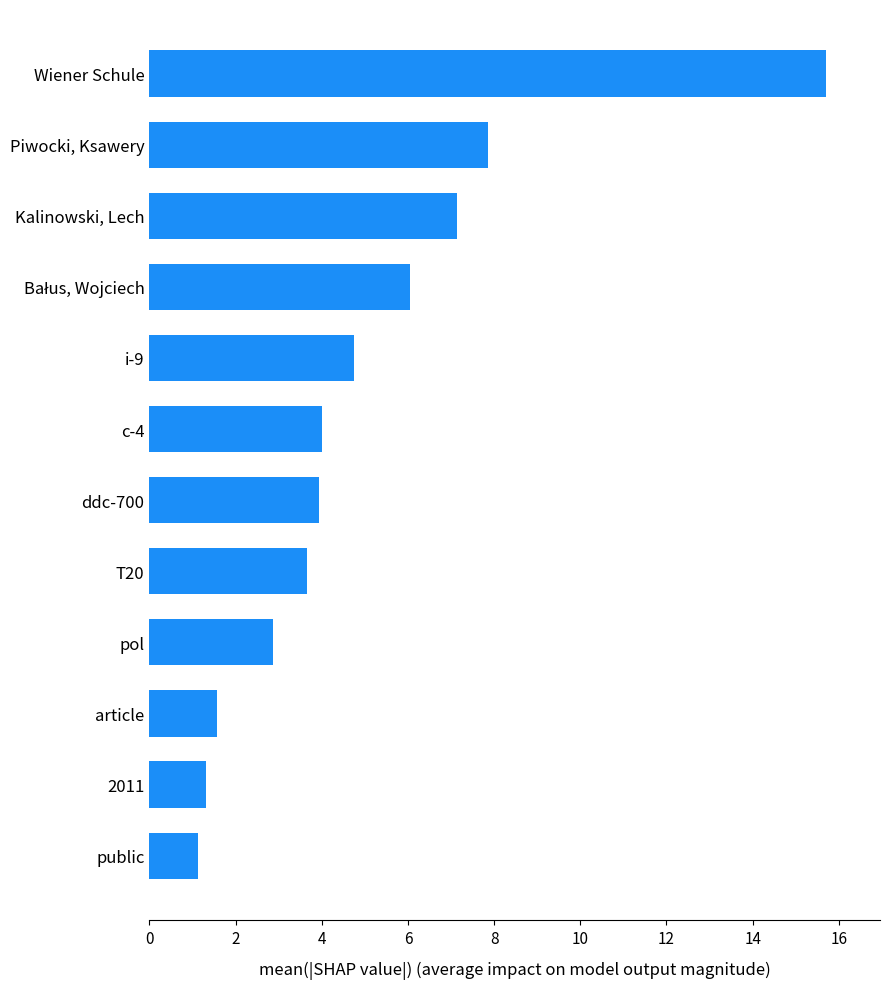

Between pol and T20, which is larger?

T20